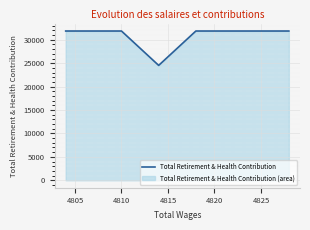

What is the minimum value shown in the chart?

24535